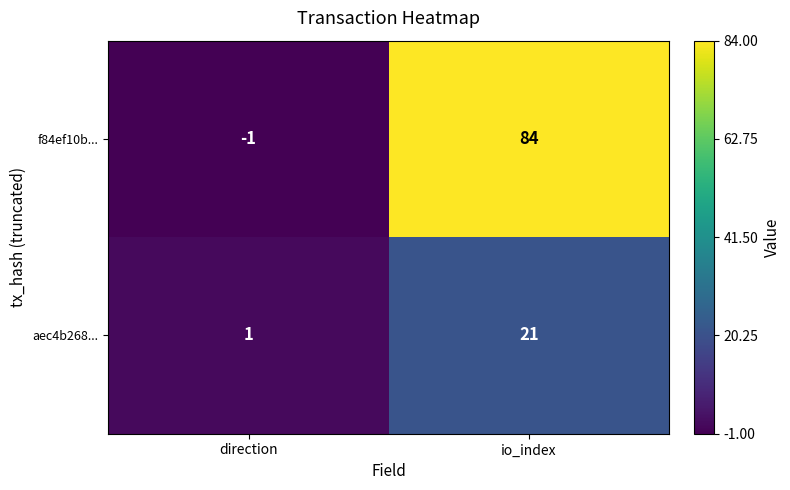

Rank the categories by f84ef10b... value from highest to lowest.

io_index, direction